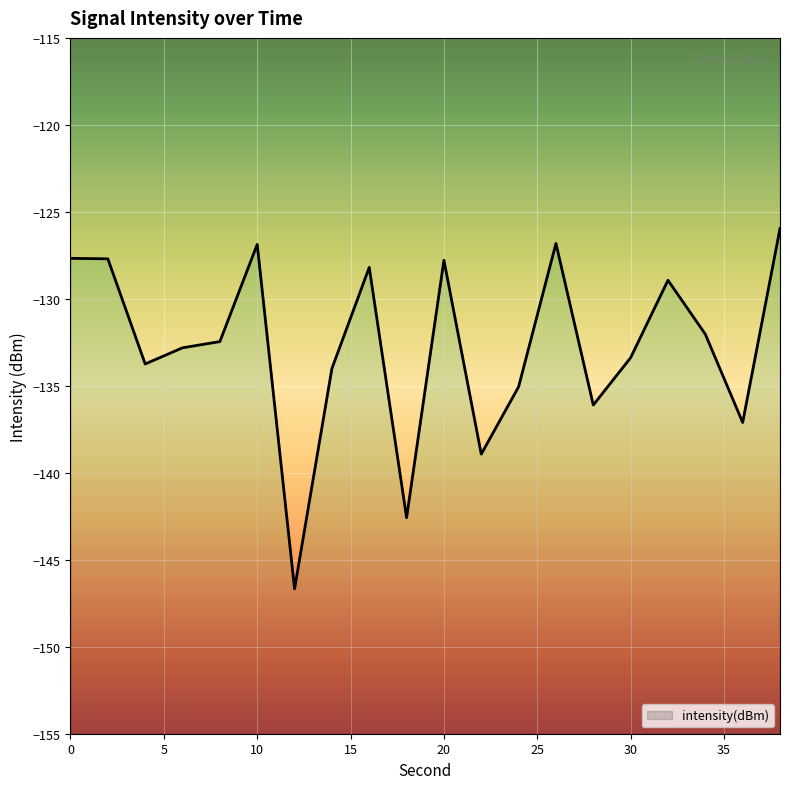

The chart shows a value of -127.8 at 20. True or false?

True